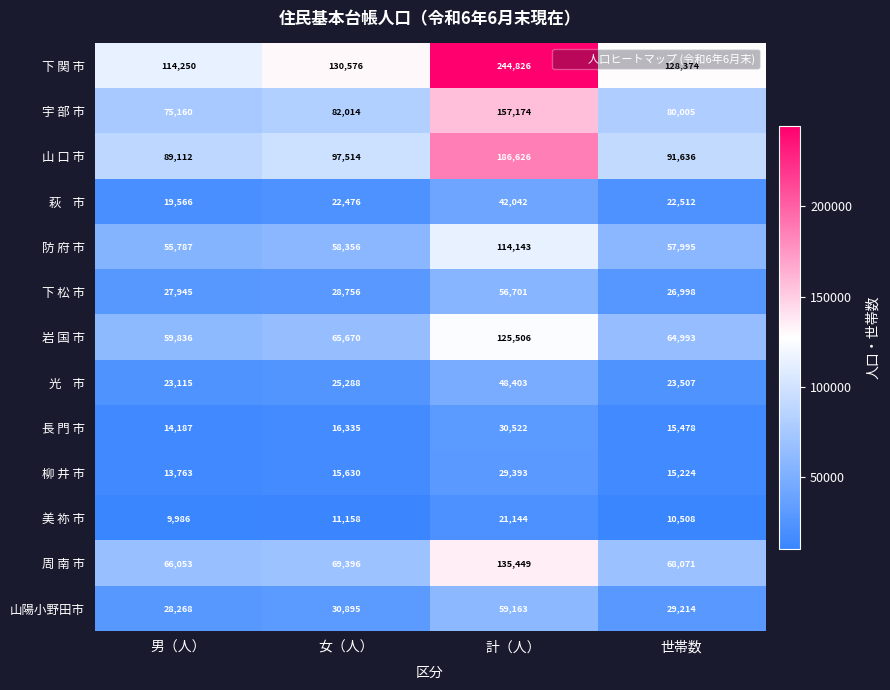

Which series changed the most between 女（人） and 世帯数?

山 口 市